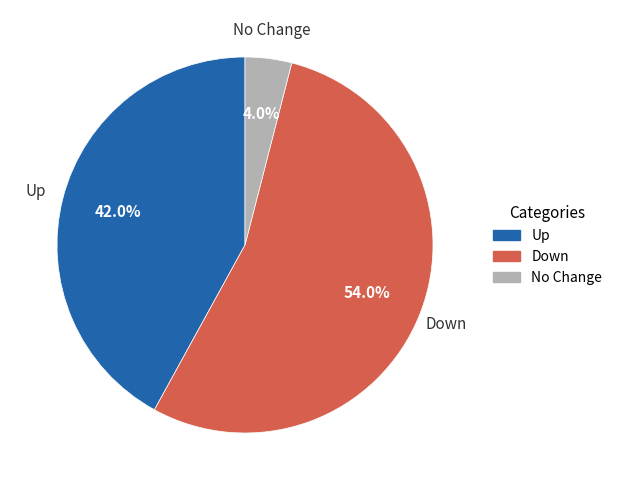

Rank the categories by value from lowest to highest.

No Change, Up, Down